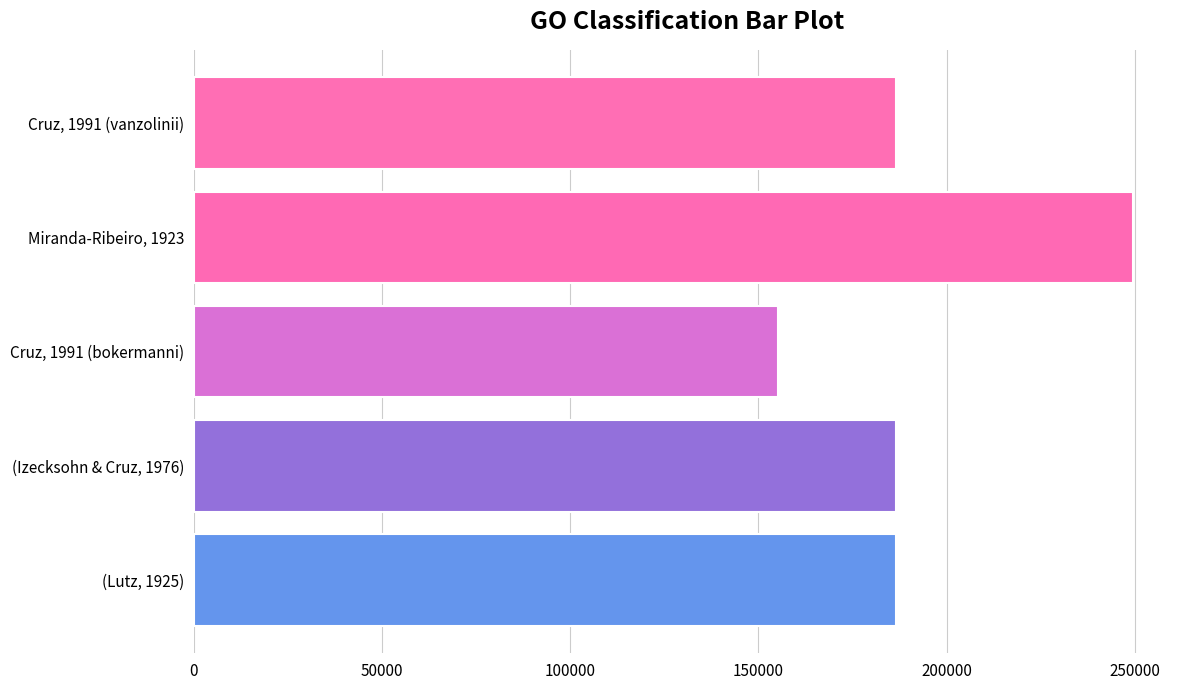

List the labels in order of value, largest first.

Miranda-Ribeiro, 1923, Cruz, 1991 (vanzolinii), (Lutz, 1925), (Izecksohn & Cruz, 1976), Cruz, 1991 (bokermanni)